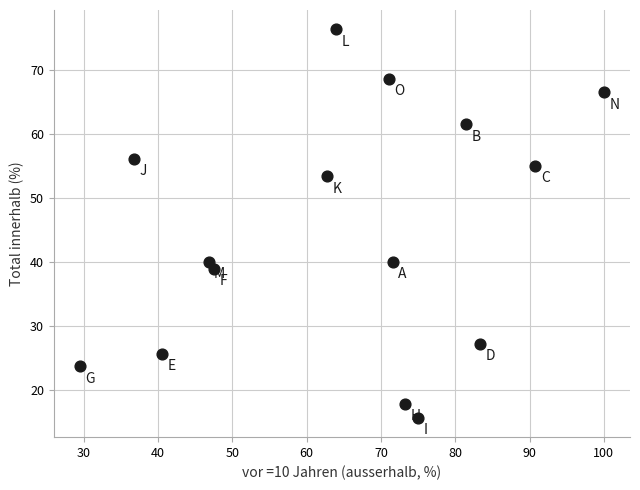

What is the range of X values (max minus min)?

70.5